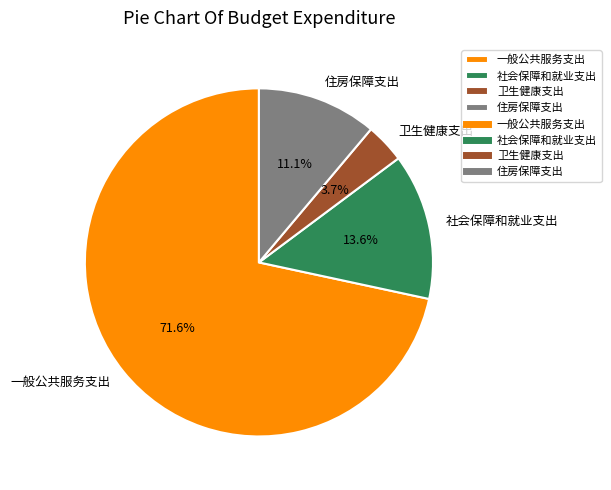

To the nearest percent, what is the combined percentage of 卫生健康支出 and 社会保障和就业支出?

17%